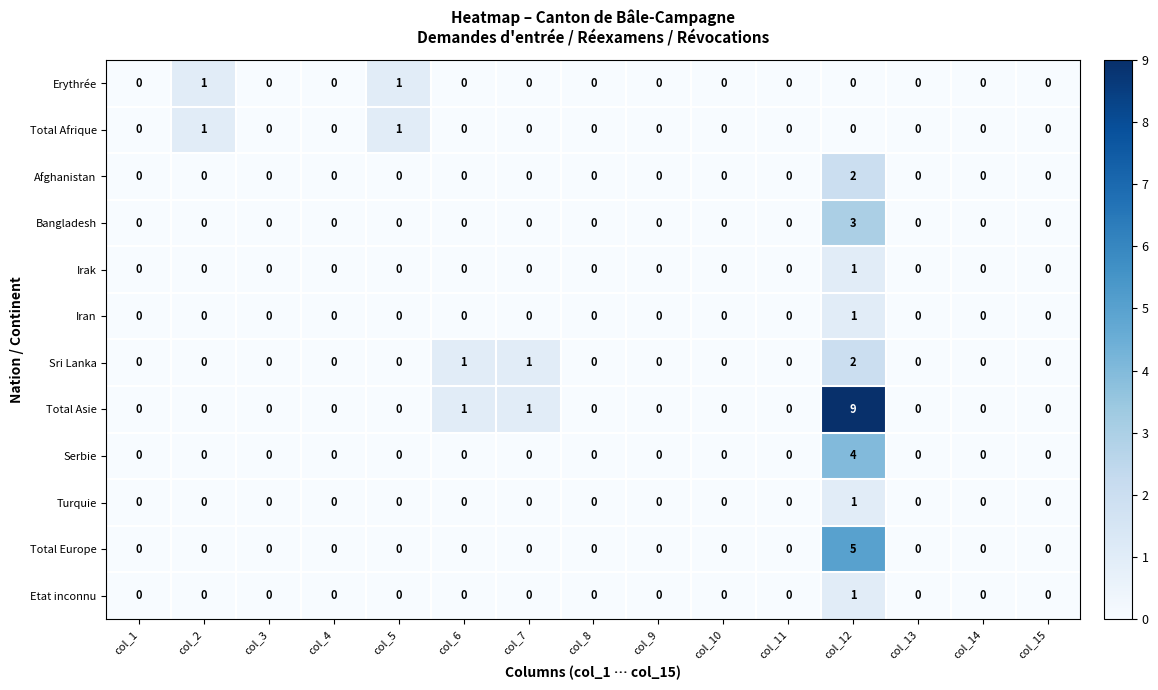

What is the maximum value shown in the chart?

9